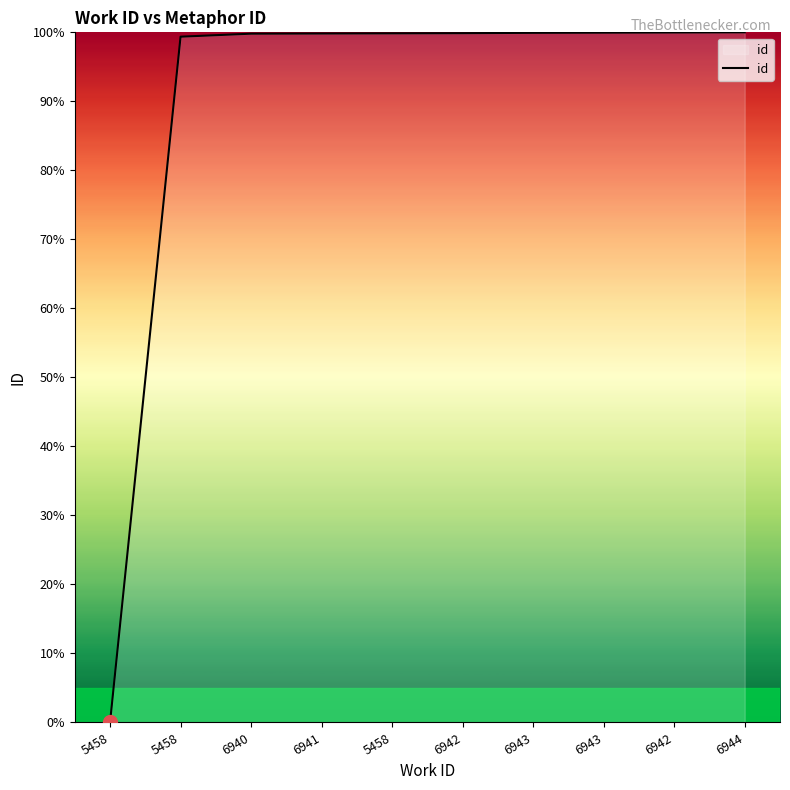

How many lines are shown in the chart?

1